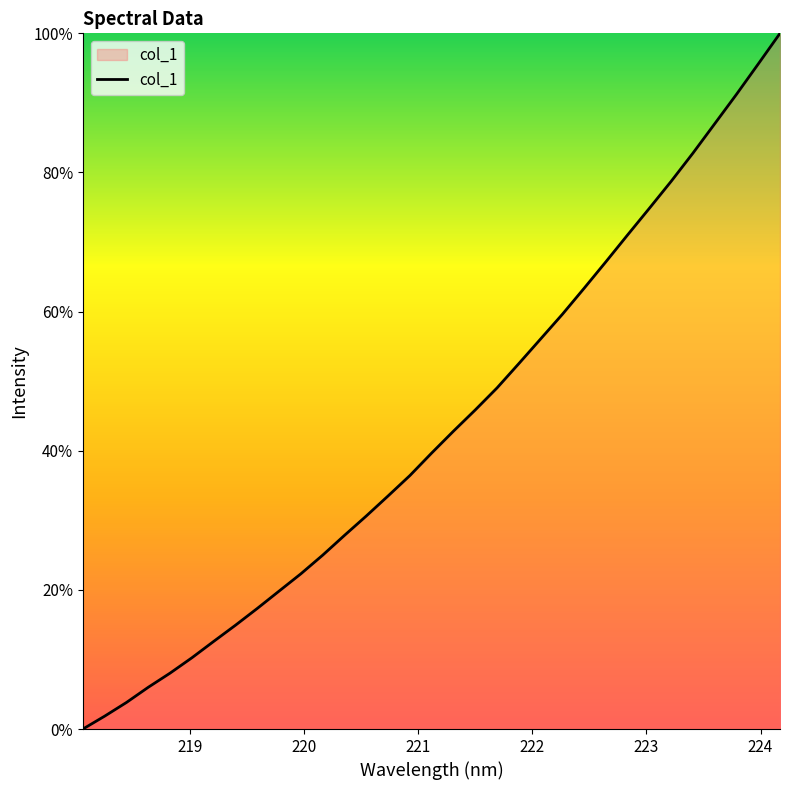

What is the difference between the maximum and minimum values?

100.0